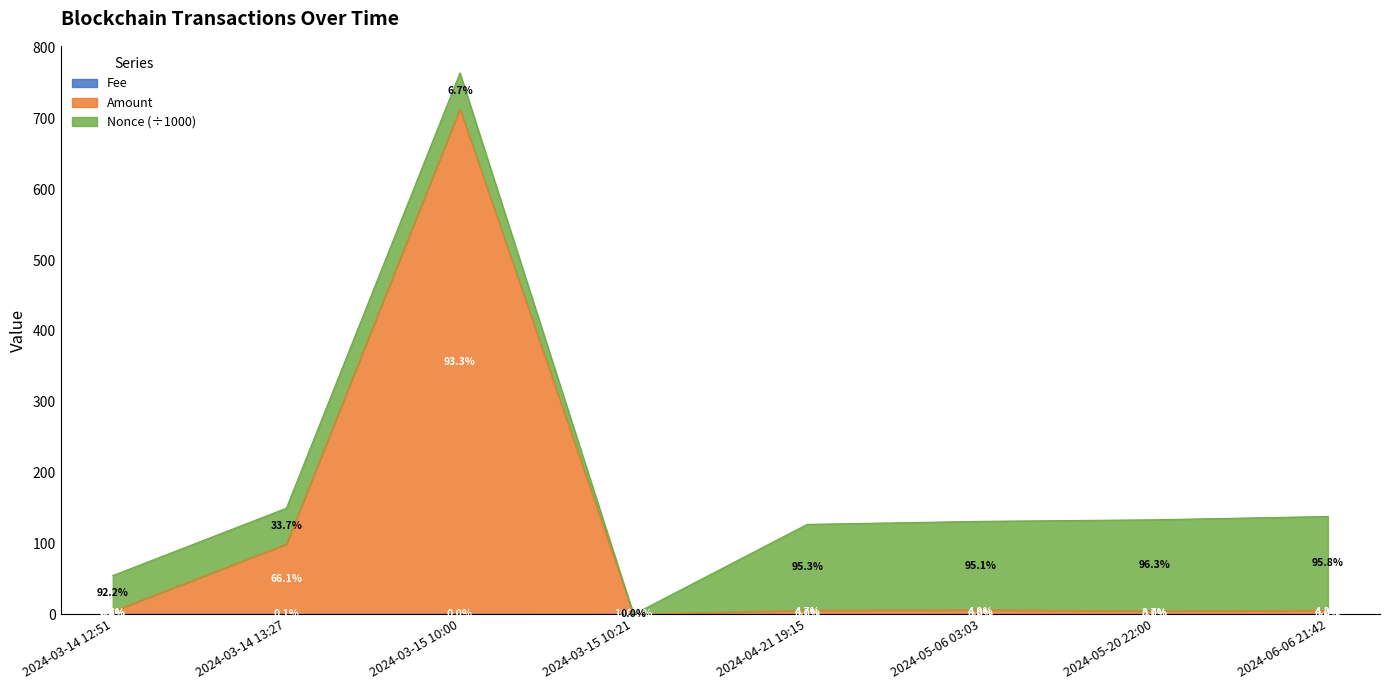

True or false: Fee and Amount cross at least once.

False